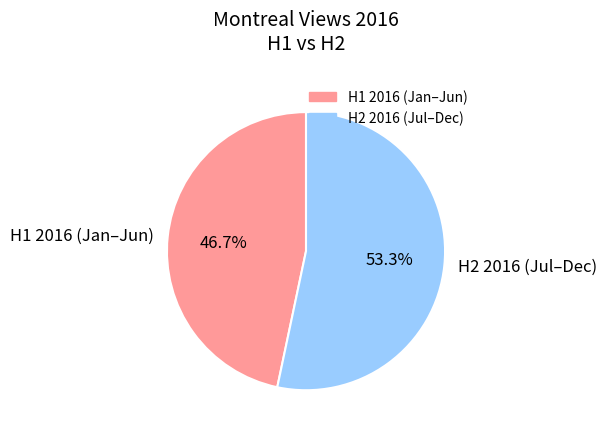

To the nearest percent, what is the difference between the largest and smallest slice percentages?

7%